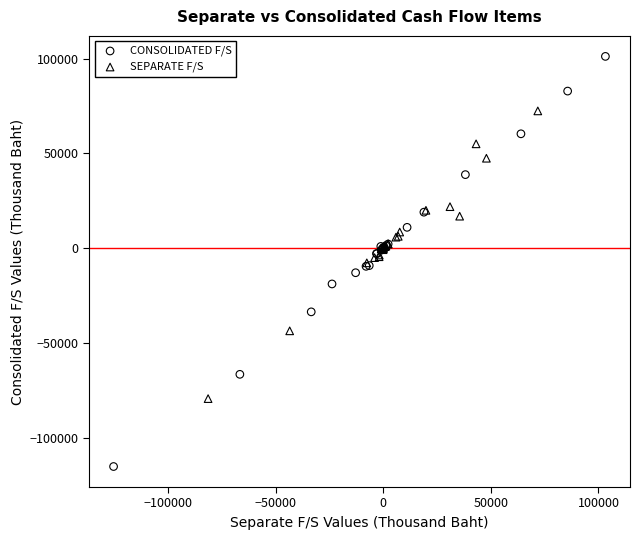

Which series reaches the minimum Y coordinate?

CONSOLIDATED F/S